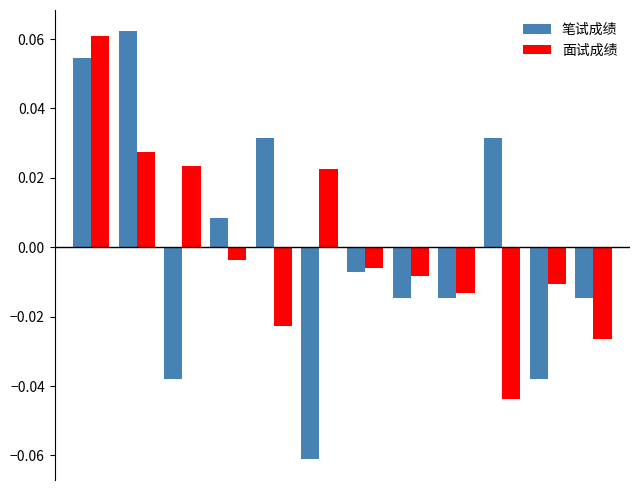

At how many categories does at least one series exceed 0?

7